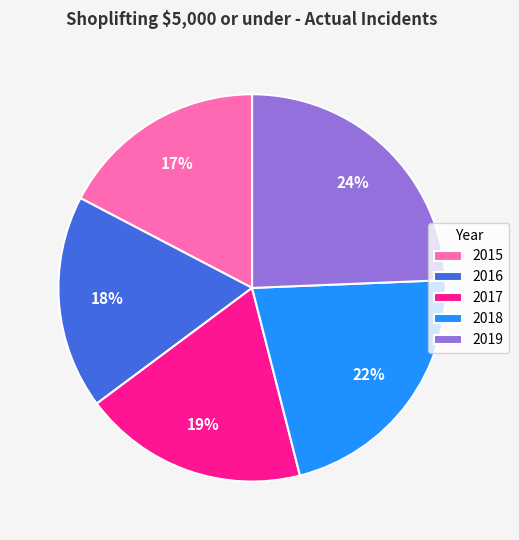

To the nearest percent, what is the difference between the largest and smallest slice percentages?

7%